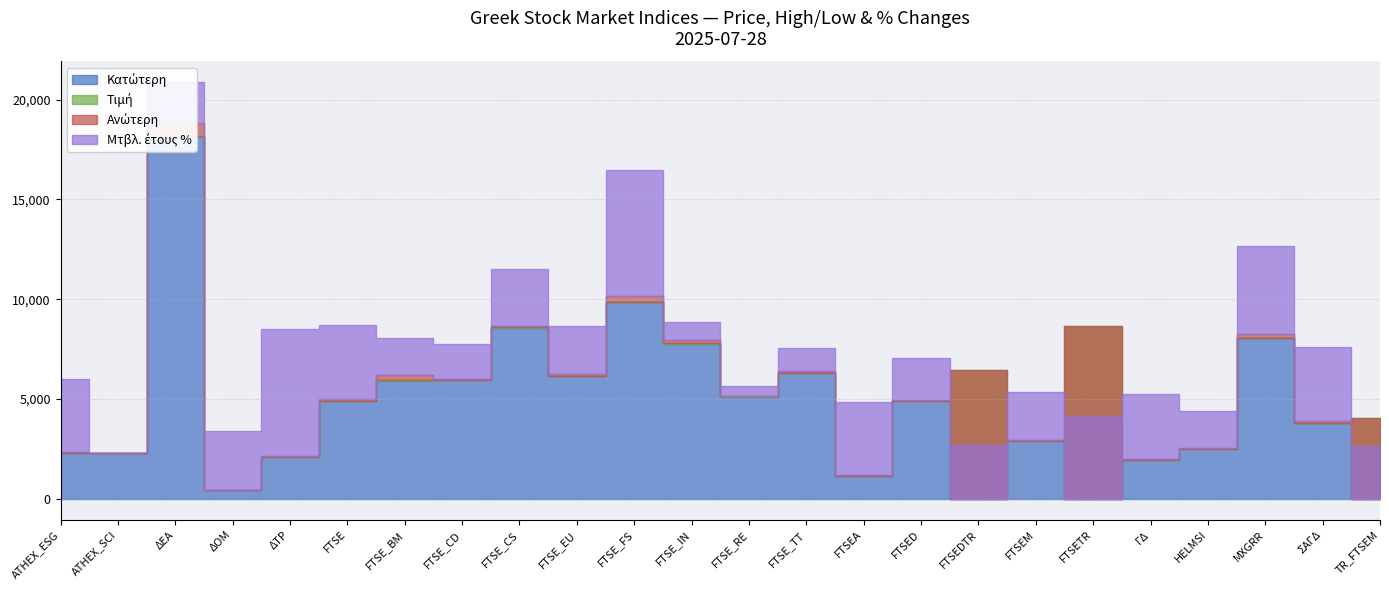

Which series has the widest spread of values?

Ανώτερη